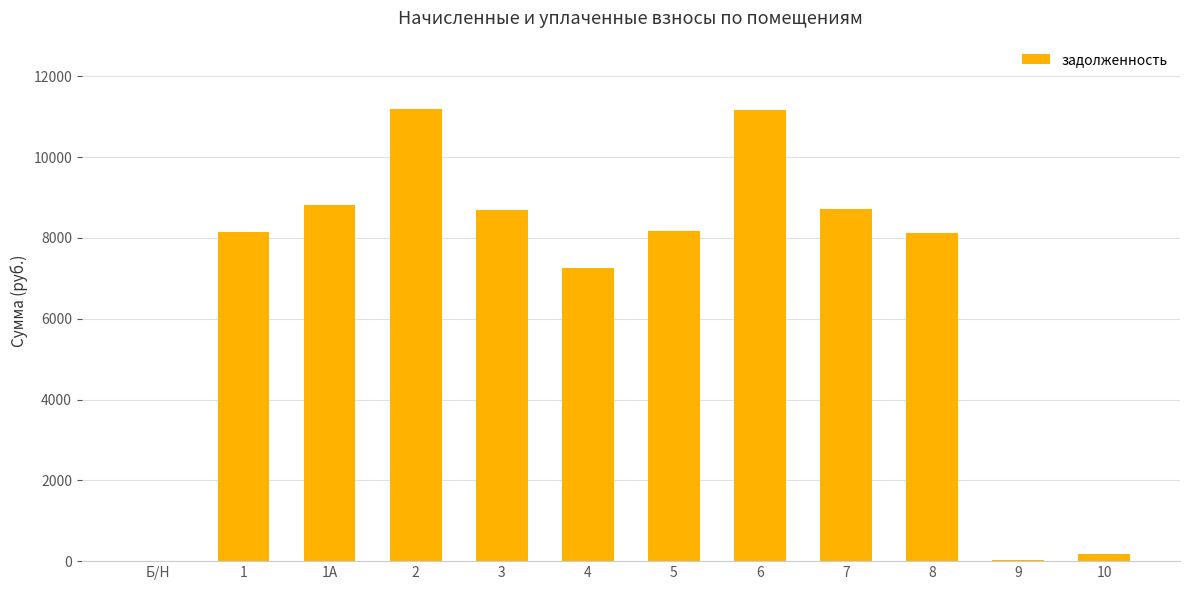

True or false: the data shows 0.0 at Б/Н.

True